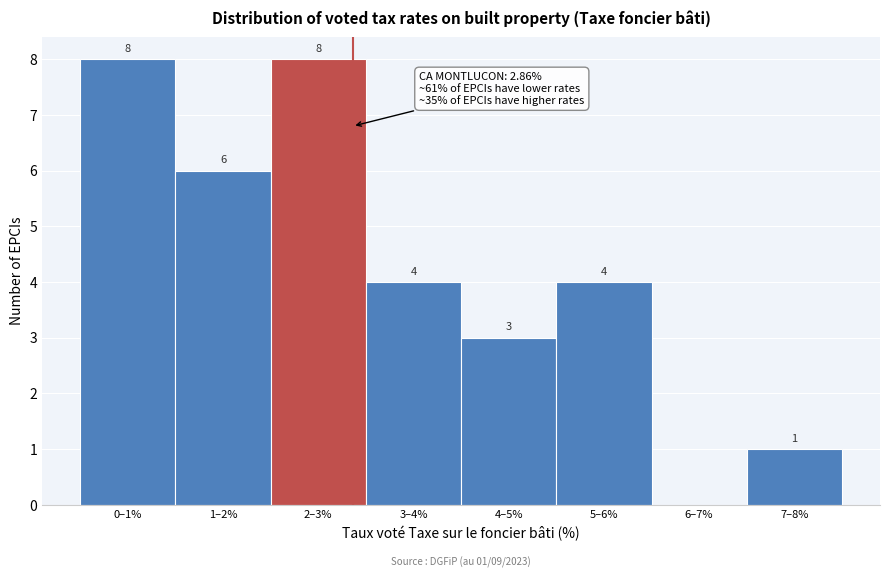

Reading left to right, list all the values displayed in this chart.

0–1%=8	1–2%=6	2–3%=8	3–4%=4	4–5%=3	5–6%=4	6–7%=0	7–8%=1